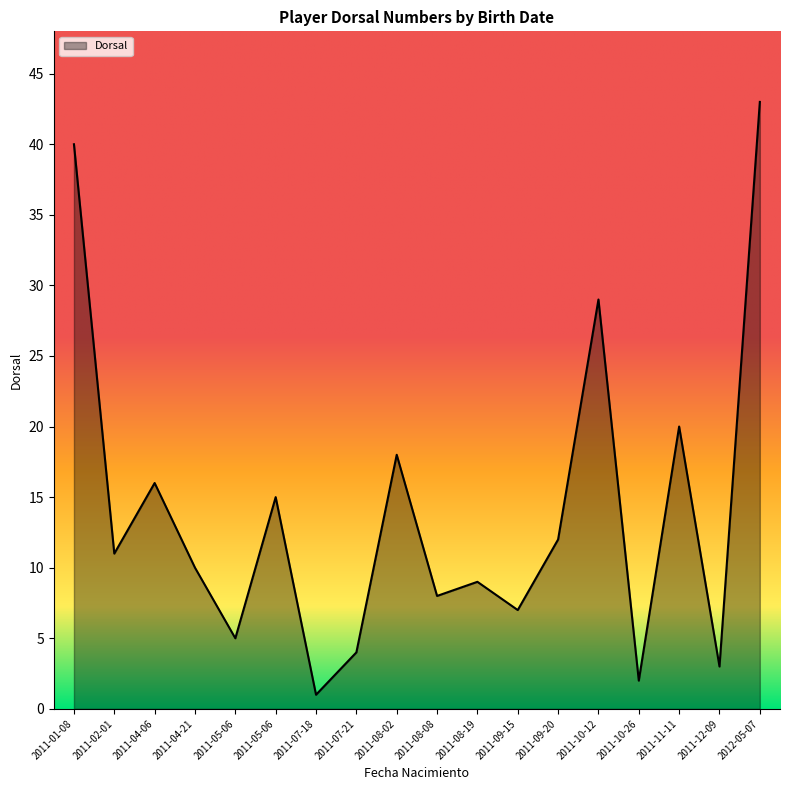

How many lines are shown in the chart?

1